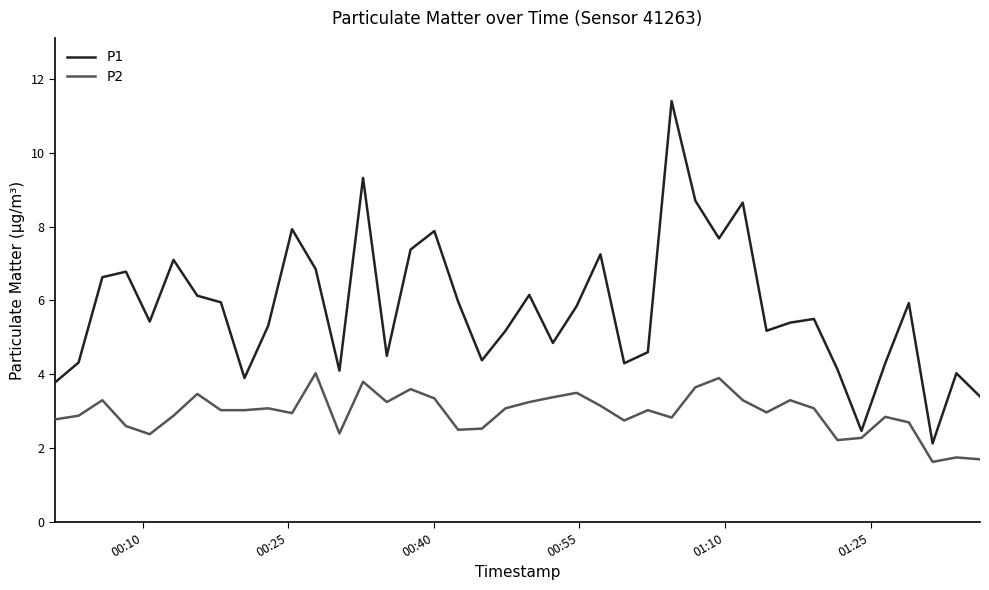

True or false: P1 and P2 cross at least once.

False